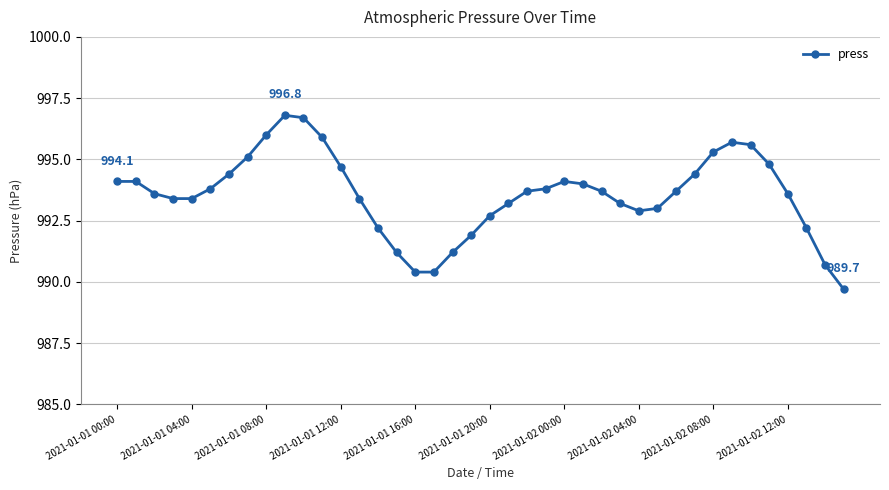

What is the average value?

993.6